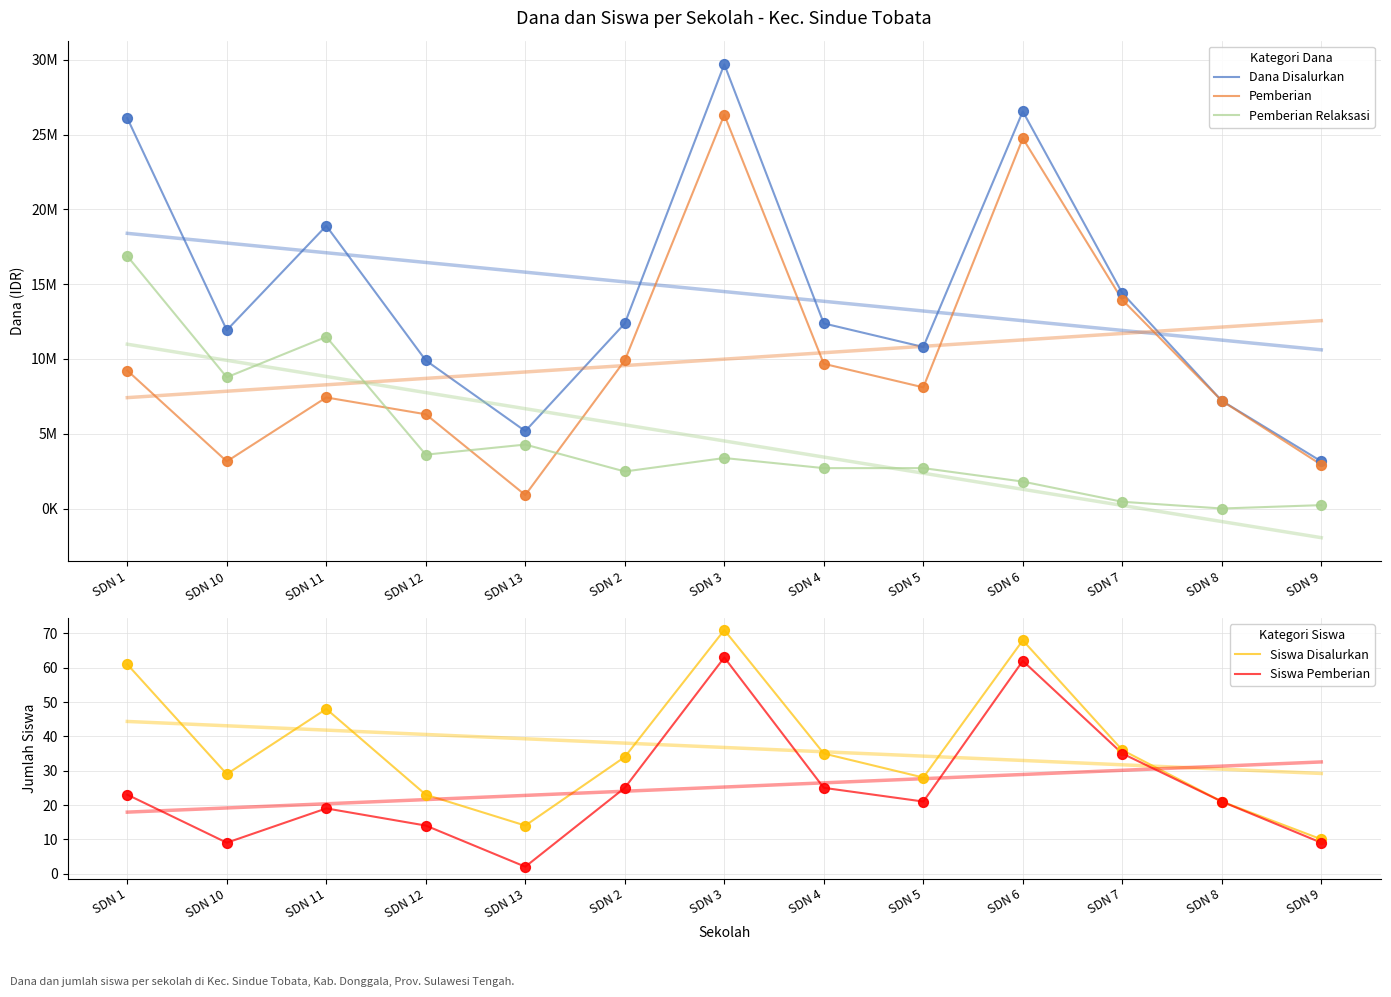

Which series has the largest total across all categories?

Dana Disalurkan